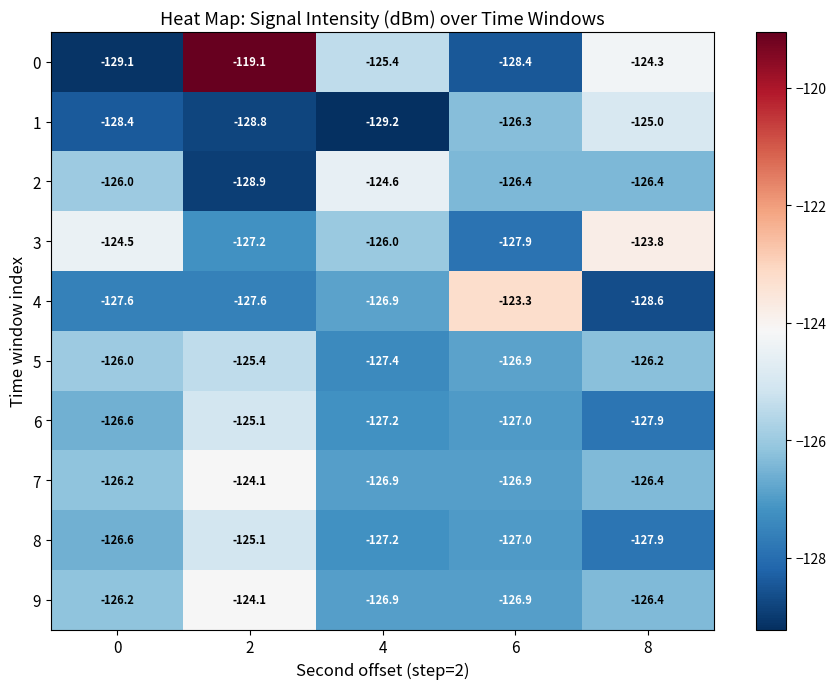

Is it true that 2 equals -128.9 at 2?

True